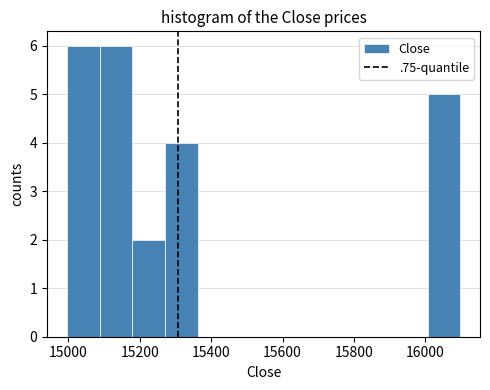

Reading left to right, list every bar in this chart as the range it spans on the x-axis followed by its height. Neither the bar edges nor the heights are printed on the chart, so give them approximately, as read against the axes.

15000 to 15080: 6
15080 to 15180: 6
15180 to 15280: 2
15280 to 15360: 4
15360 to 15460: 0
15460 to 15540: 0
15540 to 15640: 0
15640 to 15740: 0
15740 to 15820: 0
15820 to 15920: 0
15920 to 16000: 0
16000 to 16100: 5